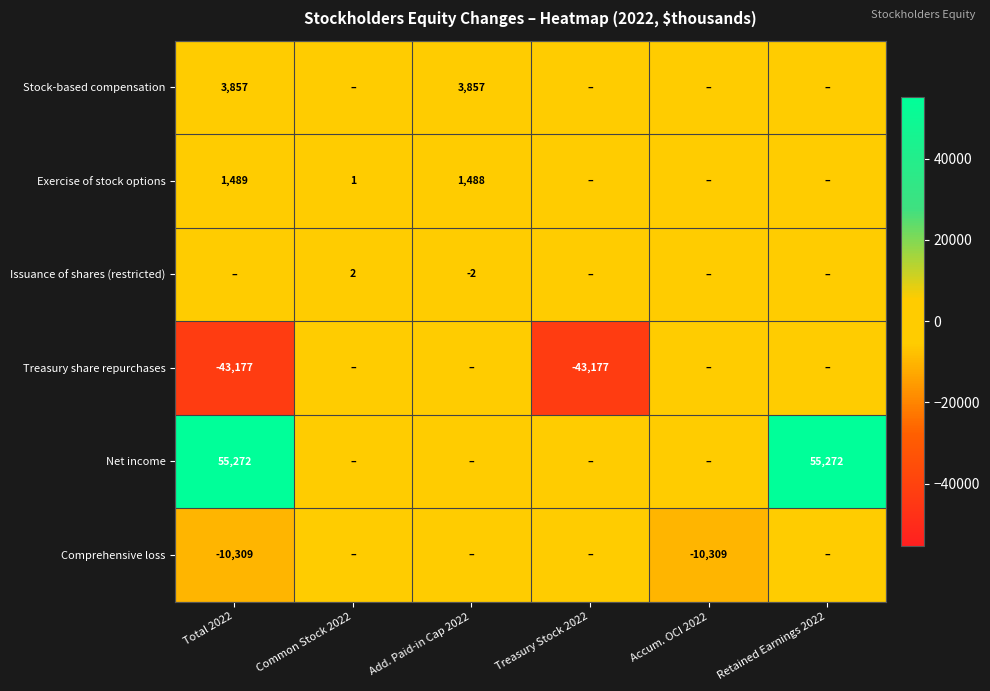

The Exercise of stock options series shows 1488 at Add. Paid-in Cap 2022. True or false?

True